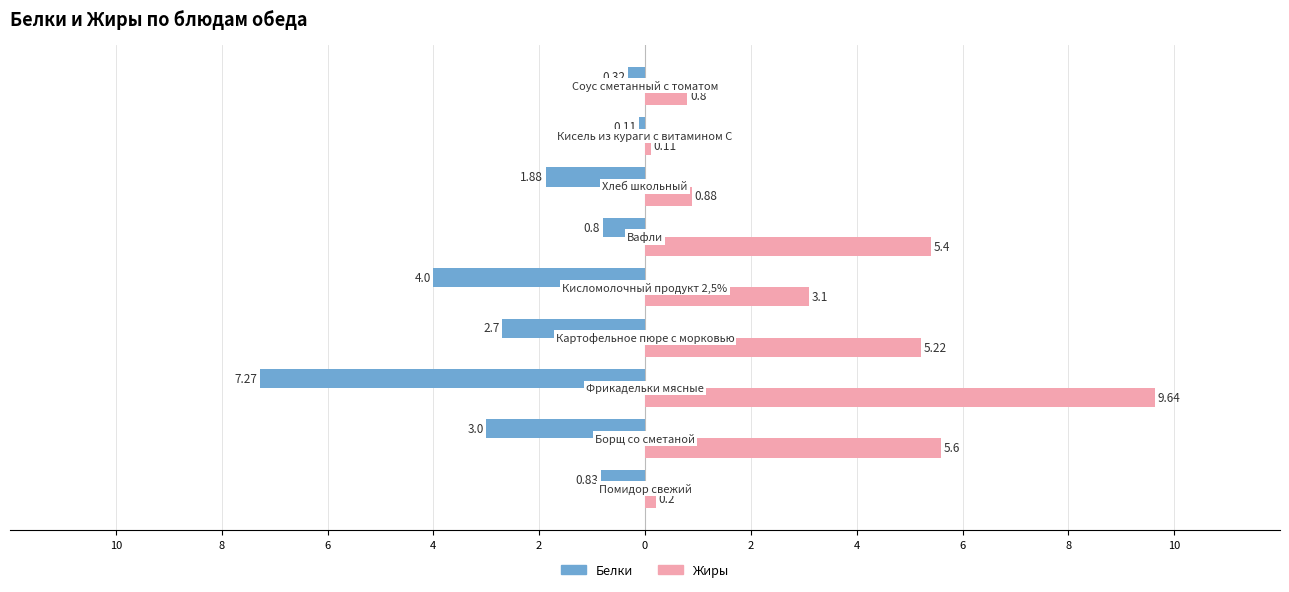

What is the average value of the Жиры series?

3.4